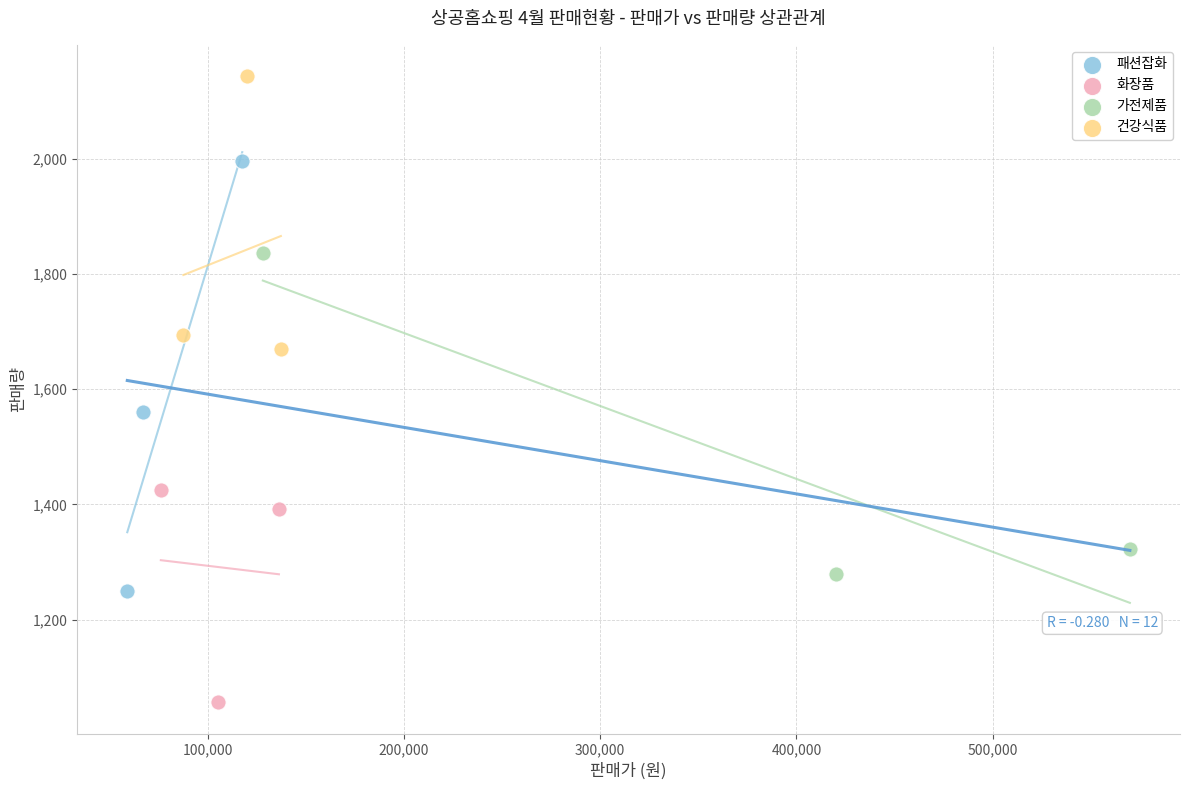

What are all the series names shown in the legend?

패션잡화, 화장품, 가전제품, 건강식품